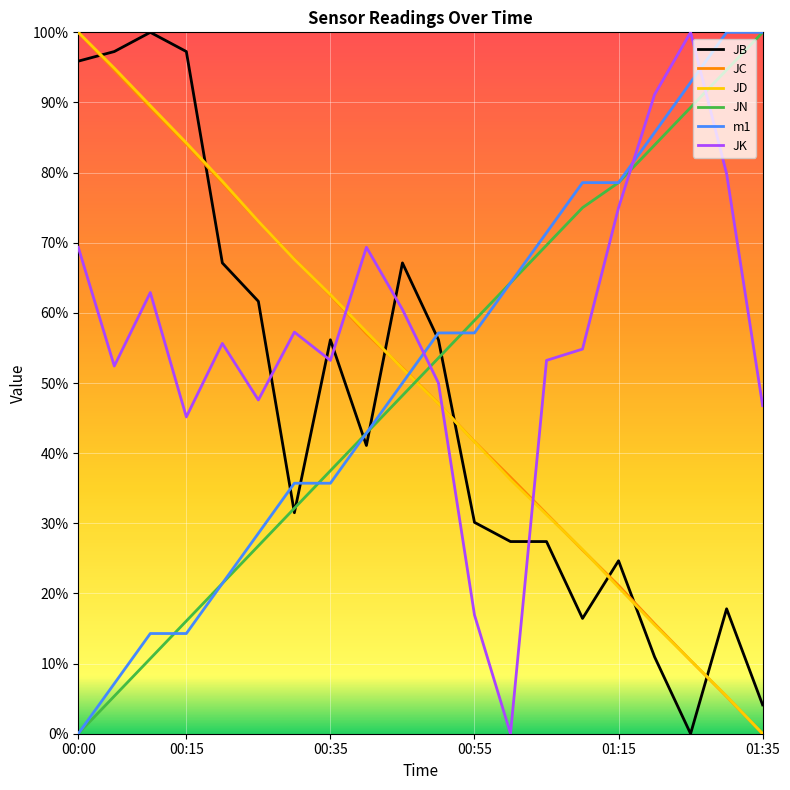

Which series has the largest total across all categories?

JK